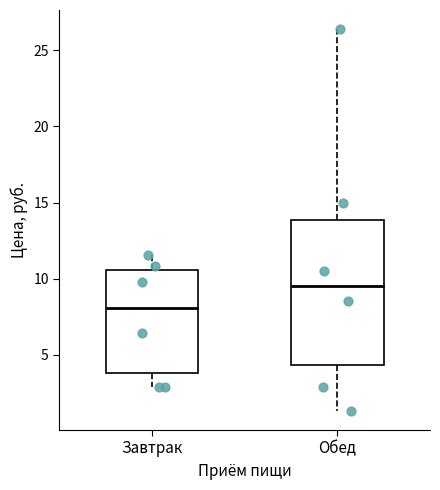

Reading left to right, transcribe this box plot: for each box, give where its median line is, the range the box spans, and where its two whiskers end, as read against the y-axis. The values are not printed on the chart, so give them approximately, as read against the axis.

Завтрак: median 8.0, box 4.0 to 10.5, whiskers 3.0 to 11.5
Обед: median 9.5, box 4.5 to 14.0, whiskers 1.5 to 26.5